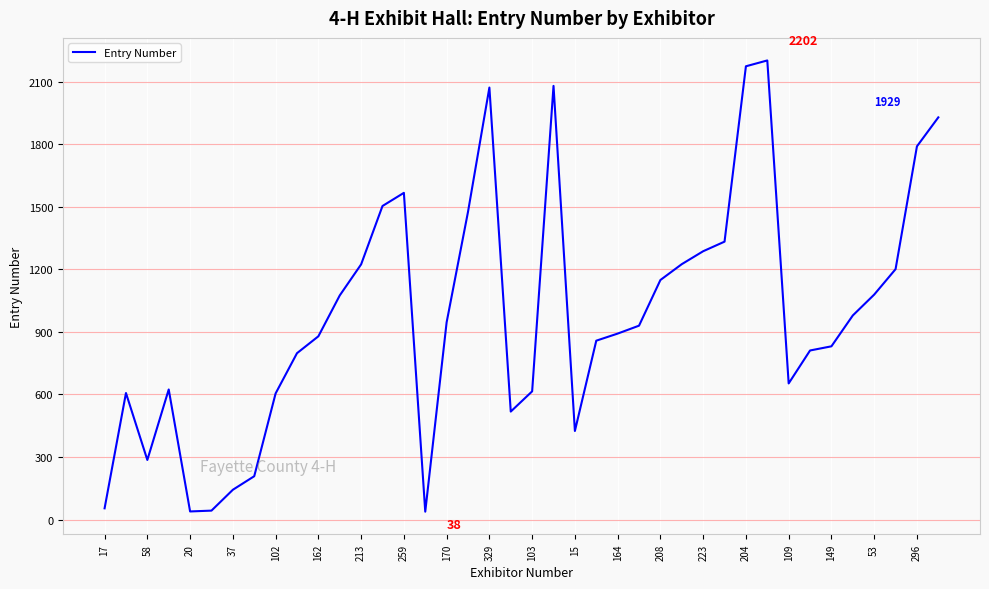

What is the minimum value shown in the chart?

38